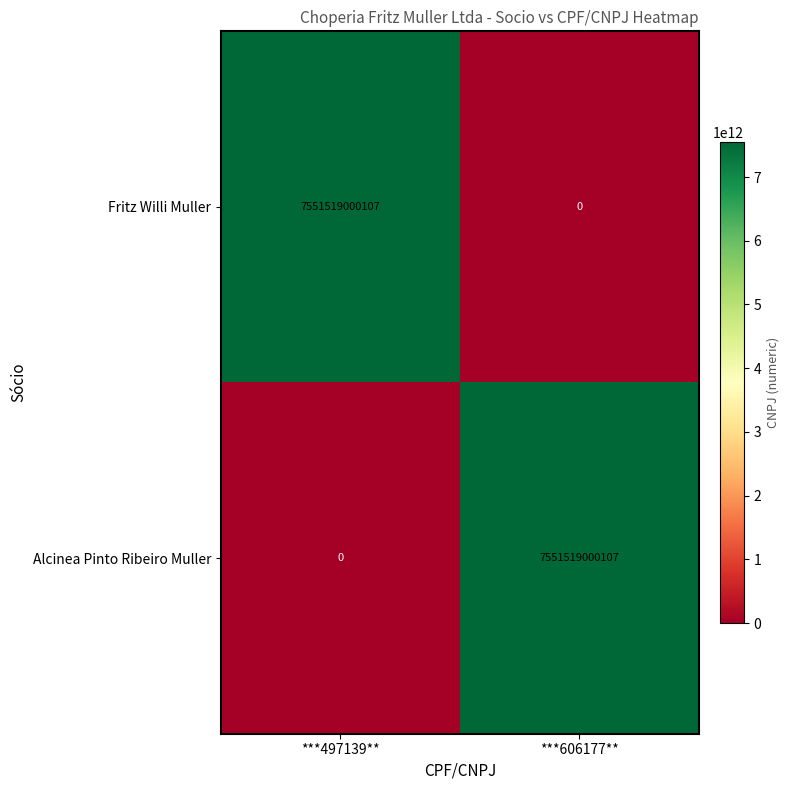

What is the difference between the highest and lowest values at ***606177**?

7551519000107